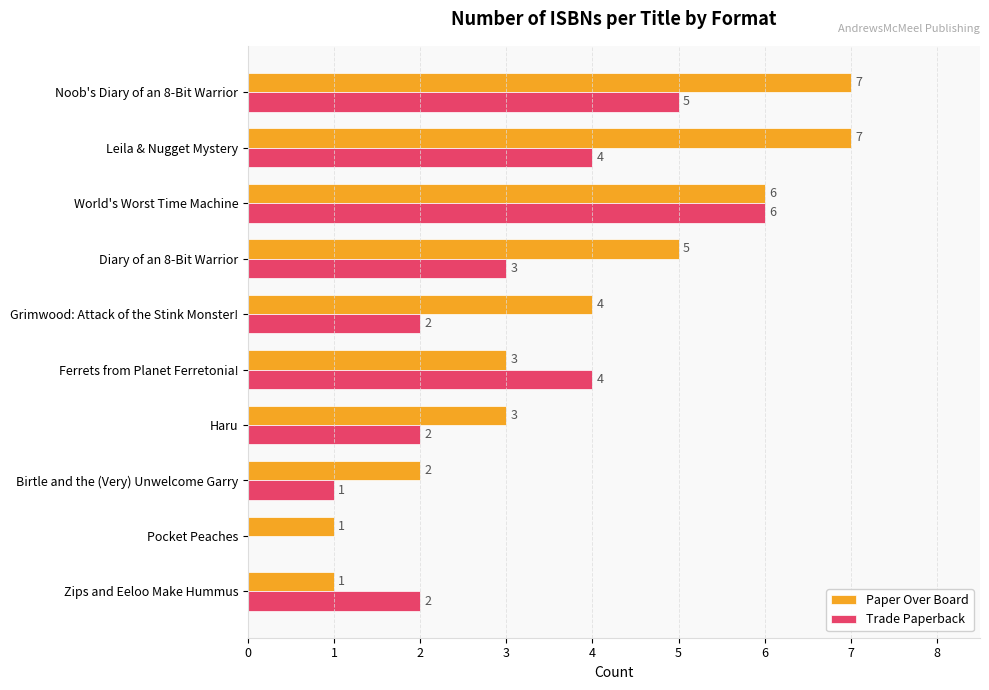

How many Trade Paperback values are between 2 and 4?

6